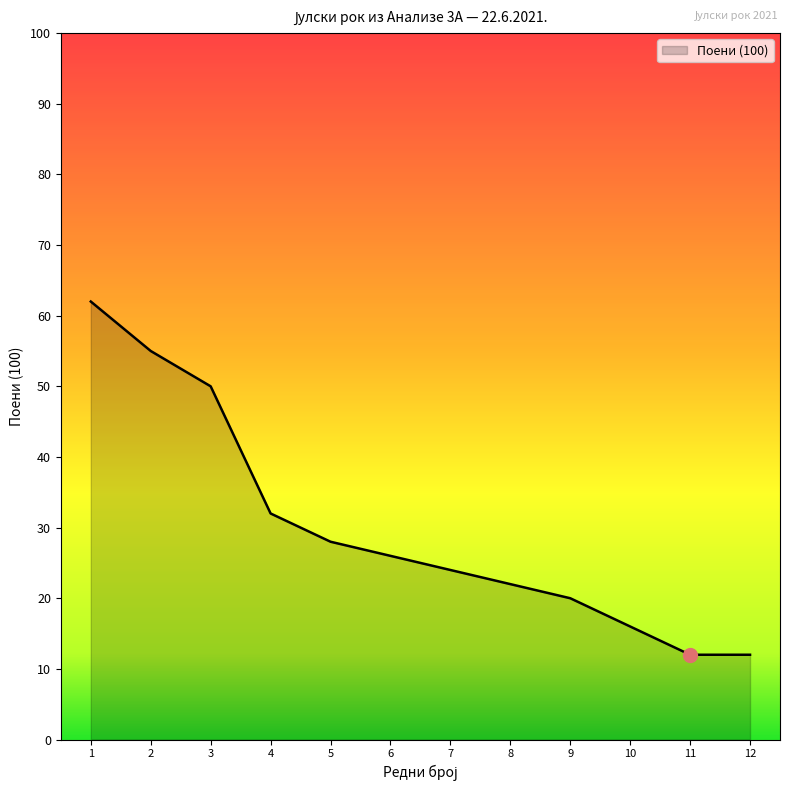

At which label is the value closest to 37?

4